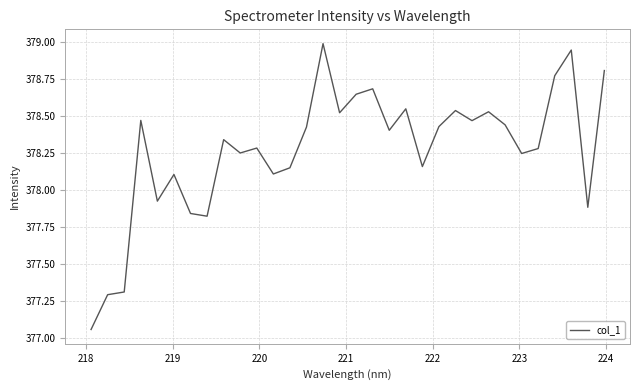

What is the greatest value displayed?

379.0